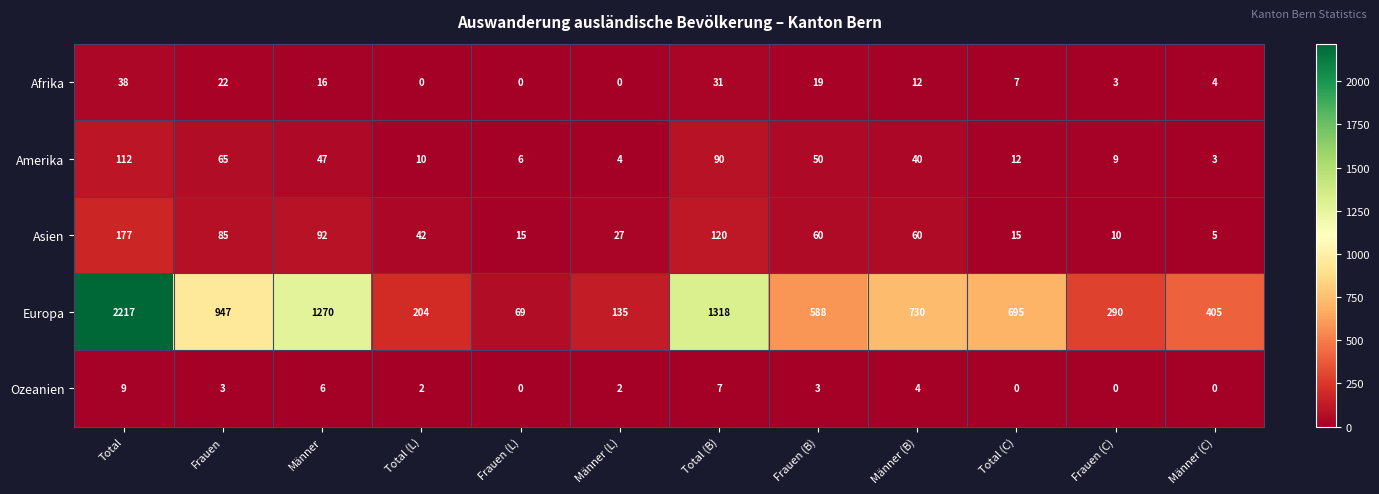

What is the greatest value displayed?

2217